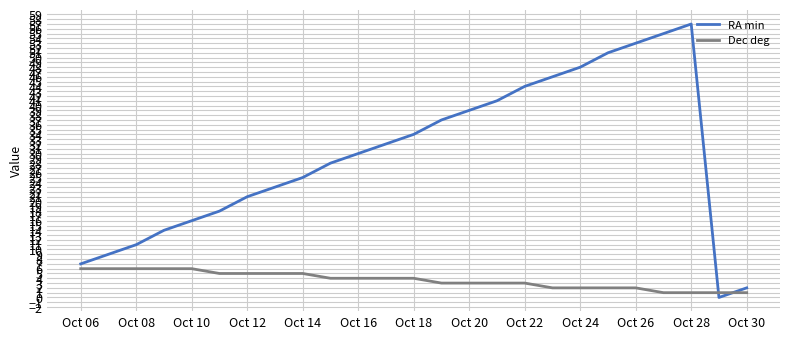

Count the Dec deg values in the range 2 to 5.

16